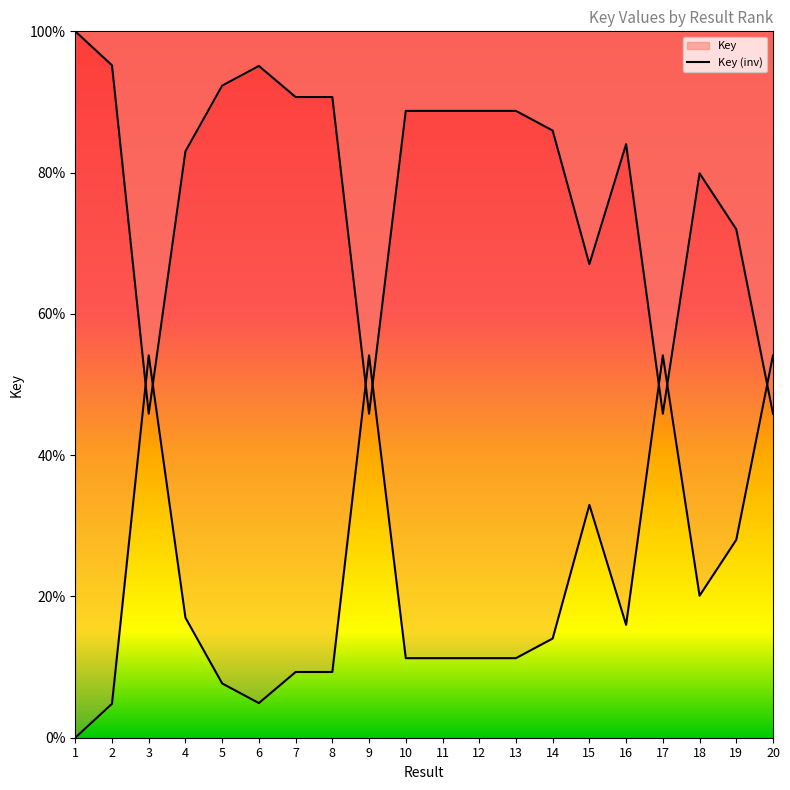

What is the change in value from 14 to 17?

+40.1